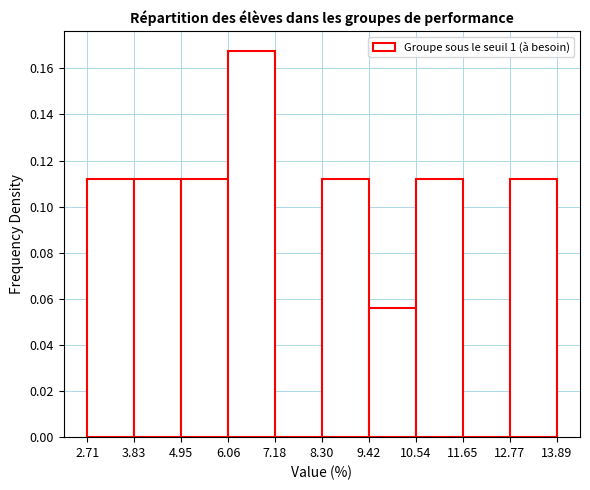

Reading left to right, list every bar in this chart as the range it spans on the x-axis followed by its height. The values are not printed on the chart, so give them approximately, as read against the axis.

2.71 to 3.83: 0.112
3.83 to 4.95: 0.112
4.95 to 6.06: 0.112
6.06 to 7.18: 0.168
7.18 to 8.30: 0
8.30 to 9.42: 0.112
9.42 to 10.54: 0.056
10.54 to 11.65: 0.112
11.65 to 12.77: 0
12.77 to 13.89: 0.112